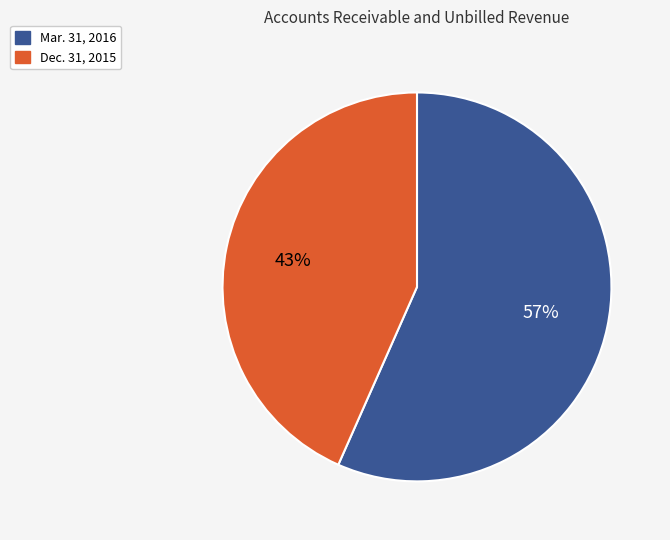

Which slice is the largest?

Mar. 31, 2016